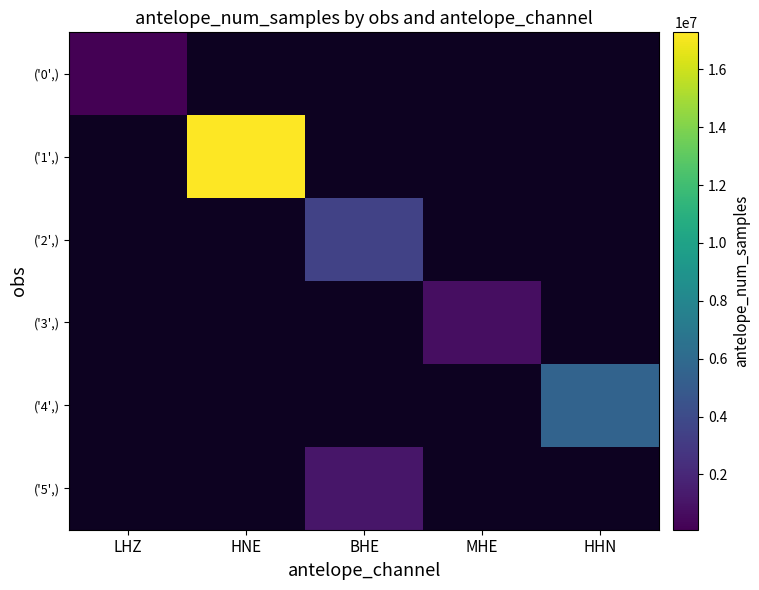

Is the value of ('1',) at HHN greater than the value of ('3',) at BHE?

No